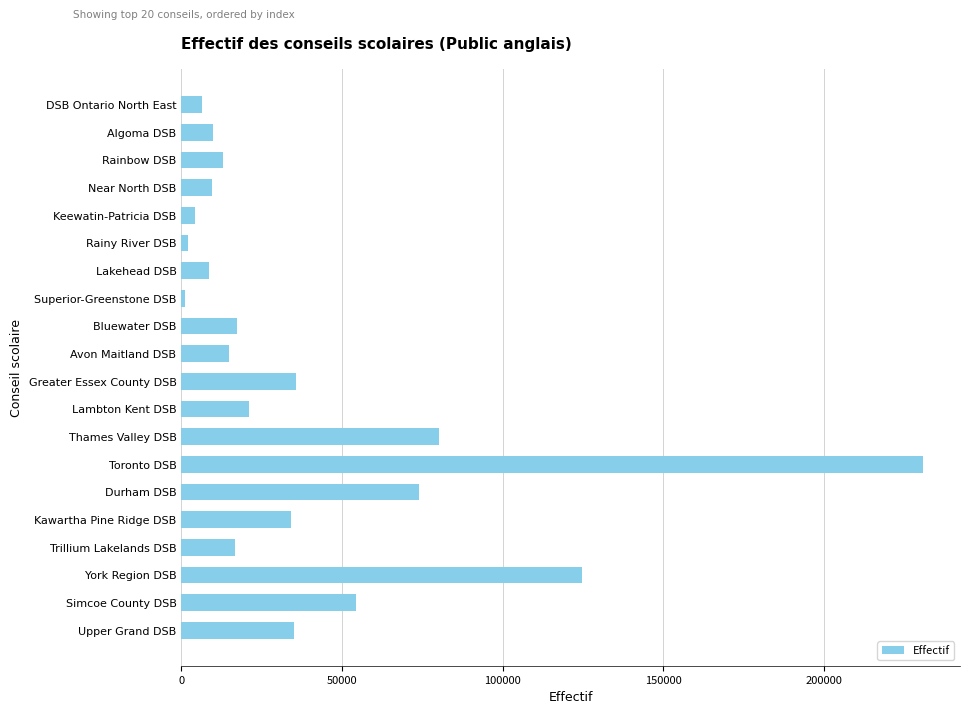

Count the number of categories in the chart.

20